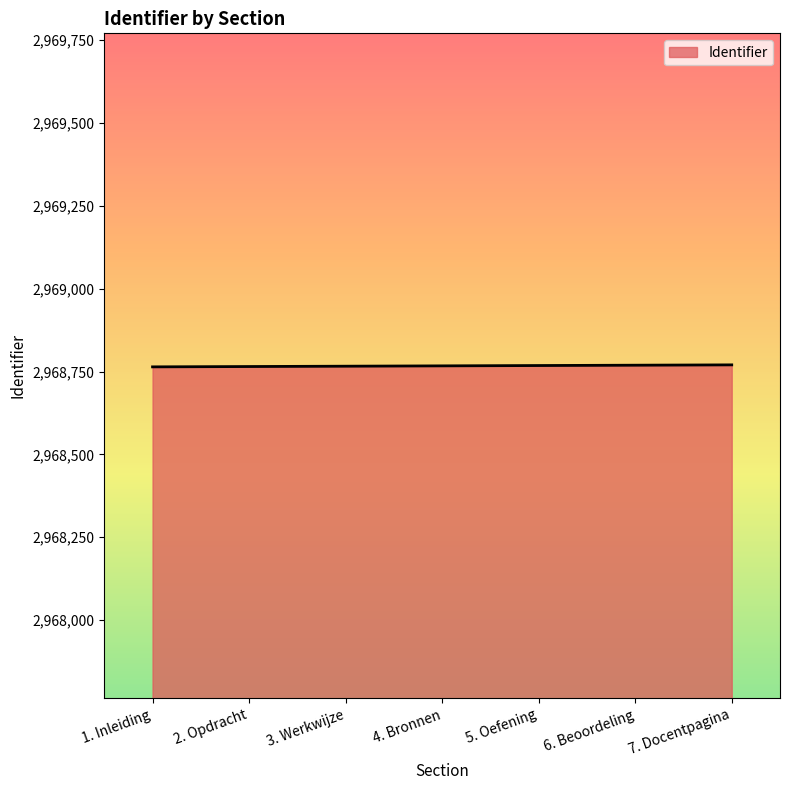

What position from the left is 6. Beoordeling?

6